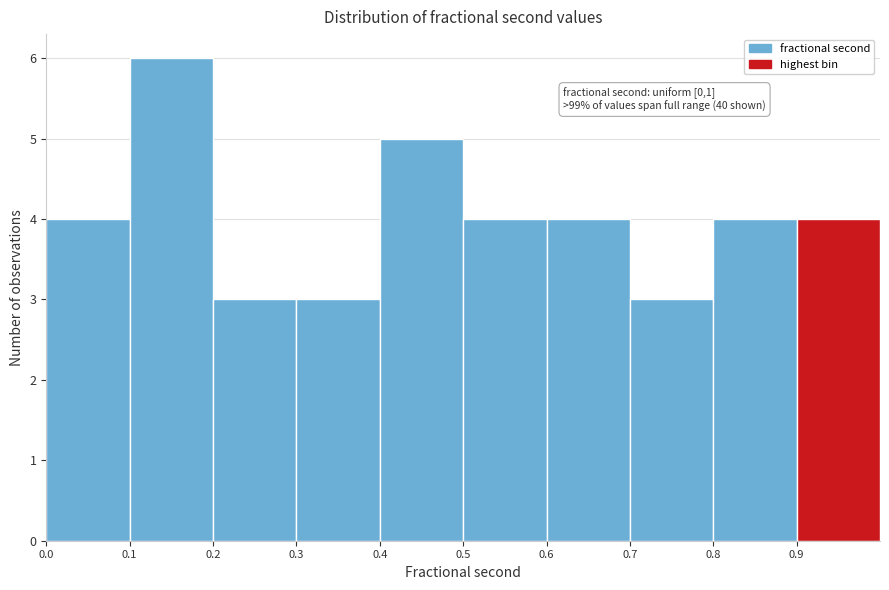

Which range on the x-axis has the tallest bar?

0.1 to 0.2